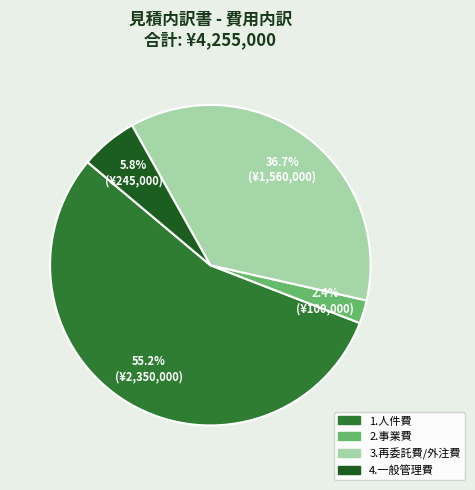

To the nearest percent, what percentage of the pie is 3.再委託費/外注費?

37%